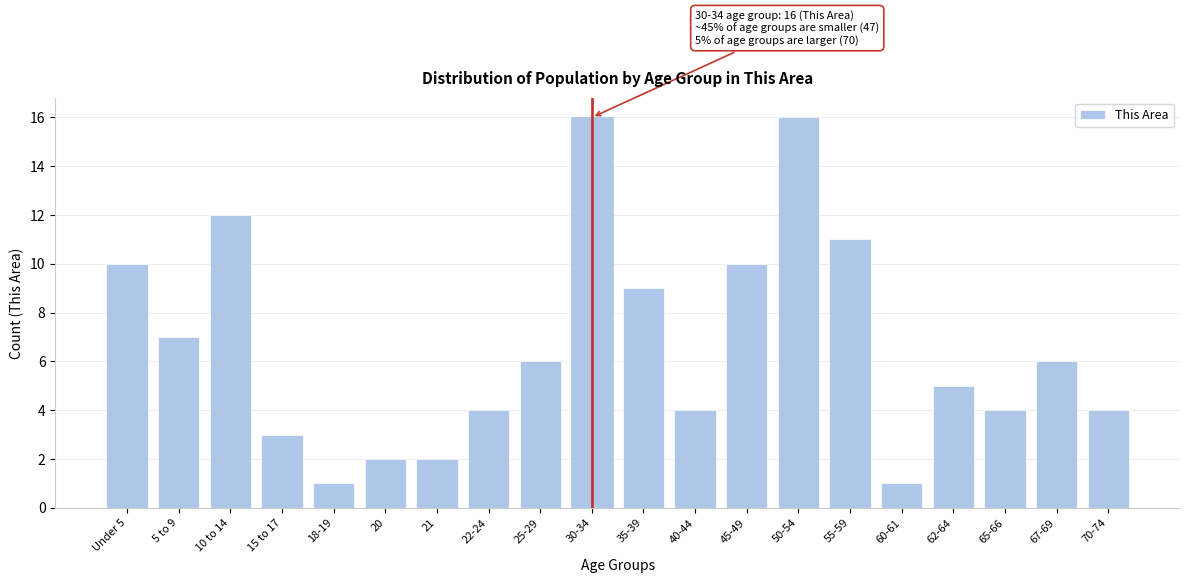

Reading left to right, extract all data points from this chart.

Under 5=10	5 to 9=7	10 to 14=12	15 to 17=3	18-19=1	20=2	21=2	22-24=4	25-29=6	30-34=16	35-39=9	40-44=4	45-49=10	50-54=16	55-59=11	60-61=1	62-64=5	65-66=4	67-69=6	70-74=4